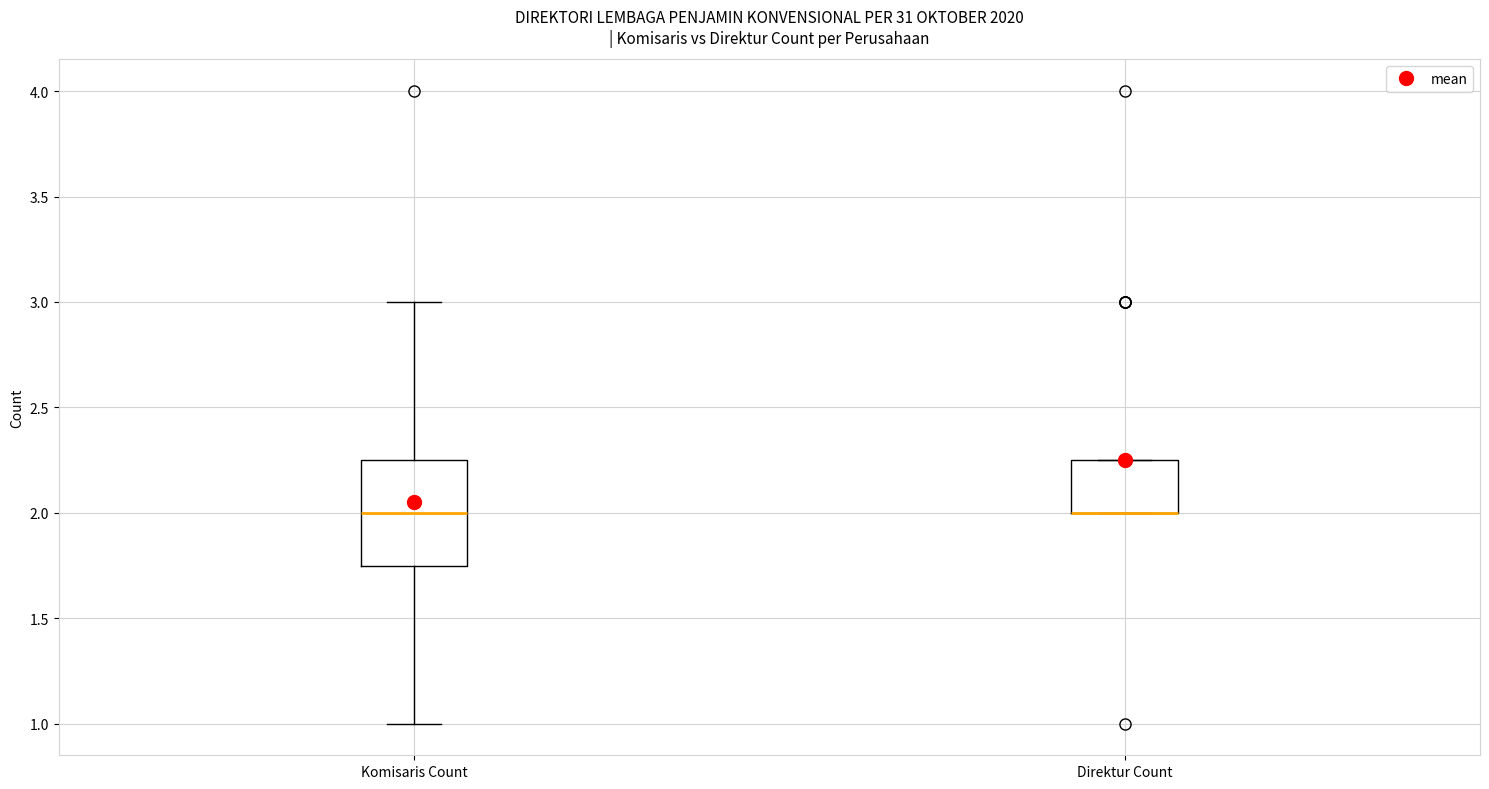

Where is the lower edge of the box for Direktur Count on the y-axis? The values are not printed on the chart, so give them approximately, as read against the axis.

2.00